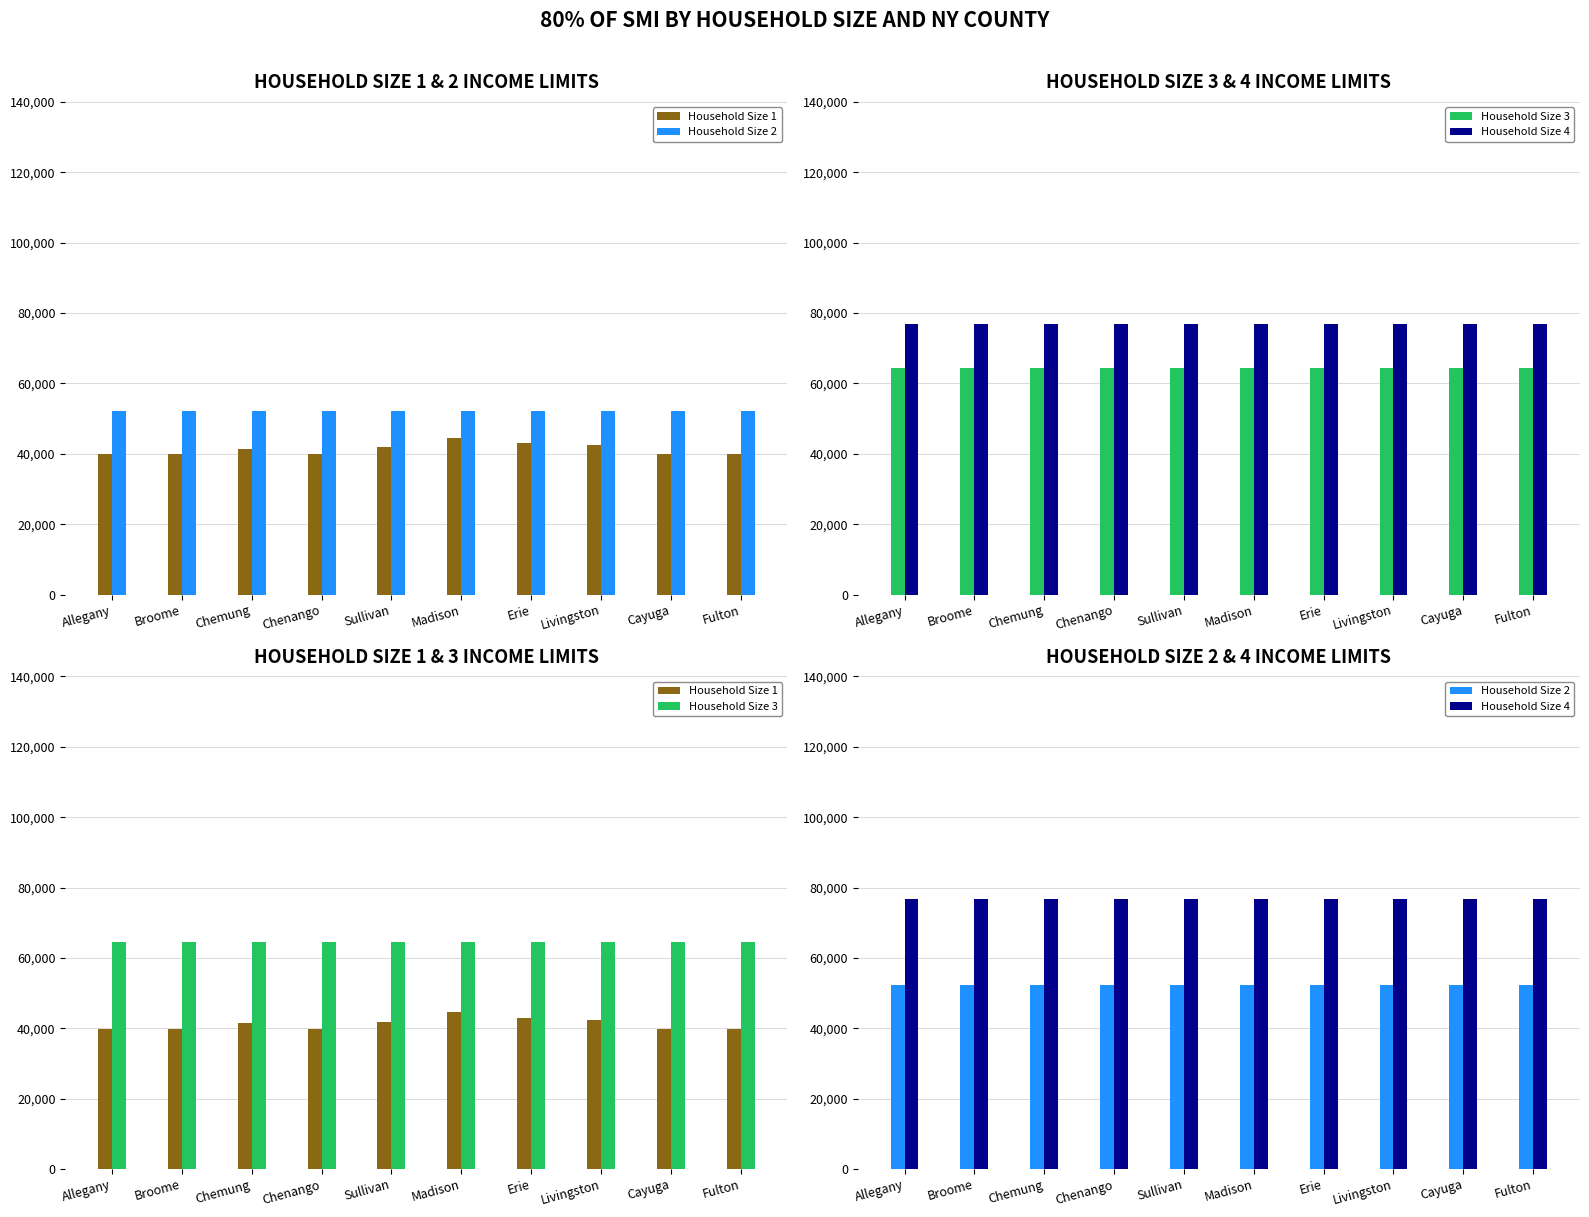

What is the label of the 3rd bar from the right?

Livingston